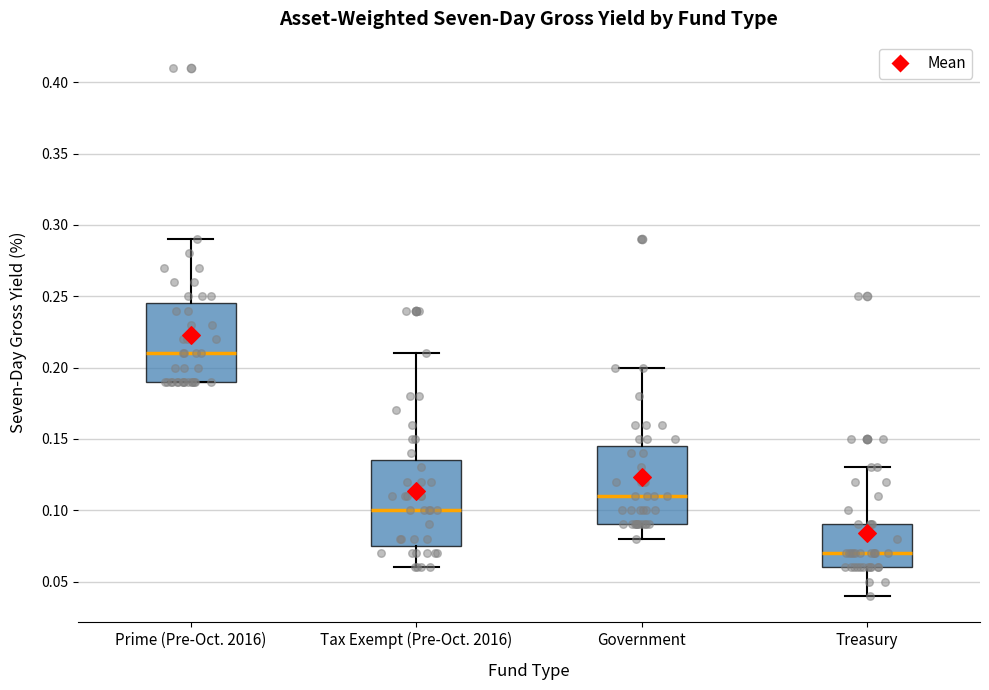

Reading left to right, transcribe this box plot: for each box, give where its median line is, the range the box spans, and where its two whiskers end, as read against the y-axis. The values are not printed on the chart, so give them approximately, as read against the axis.

Prime (Pre-Oct. 2016): median 0.210, box 0.190 to 0.245, whiskers 0.190 to 0.290
Tax Exempt (Pre-Oct. 2016): median 0.100, box 0.075 to 0.135, whiskers 0.060 to 0.210
Government: median 0.110, box 0.090 to 0.145, whiskers 0.080 to 0.200
Treasury: median 0.070, box 0.060 to 0.090, whiskers 0.040 to 0.130